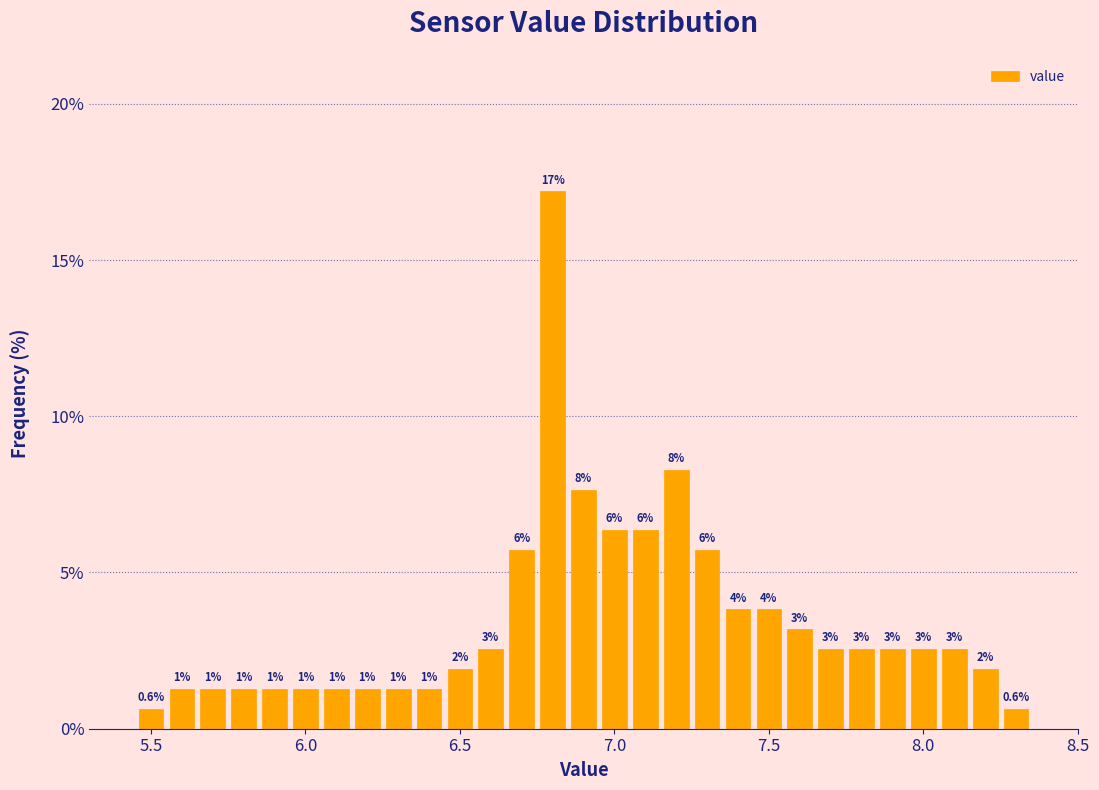

Read against the x-axis, roughly where is the centre of the tallest bar?

6.80